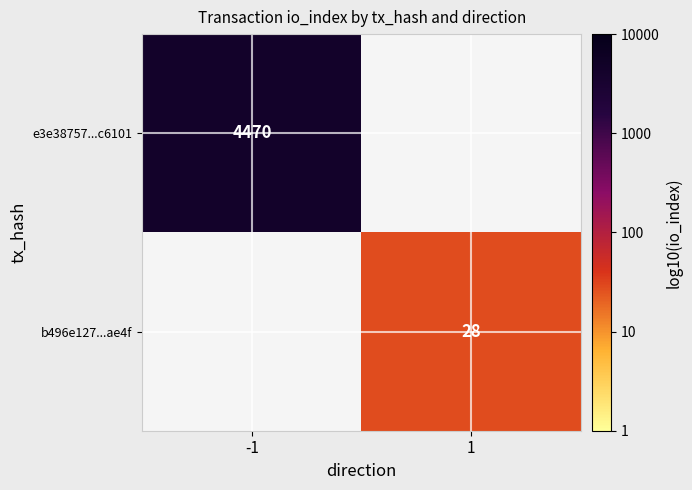

Which series has the widest spread of values?

e3e38757...c6101